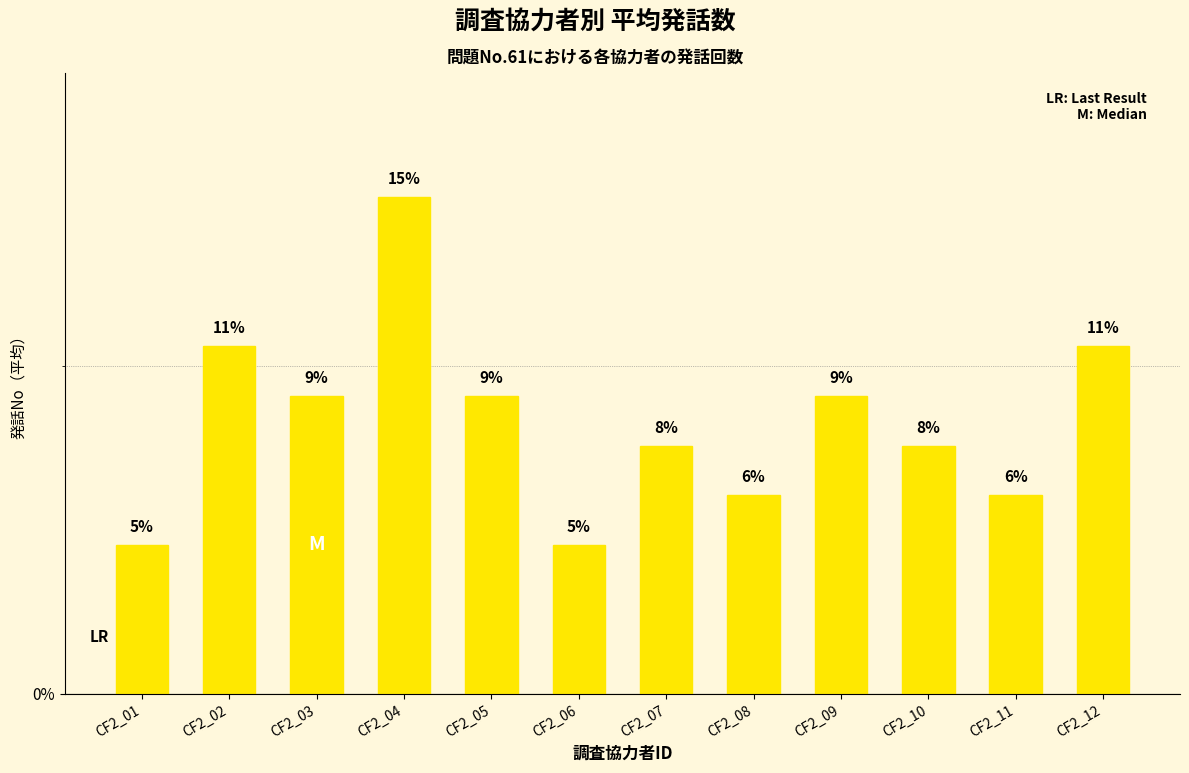

Does the chart contain any negative values?

No